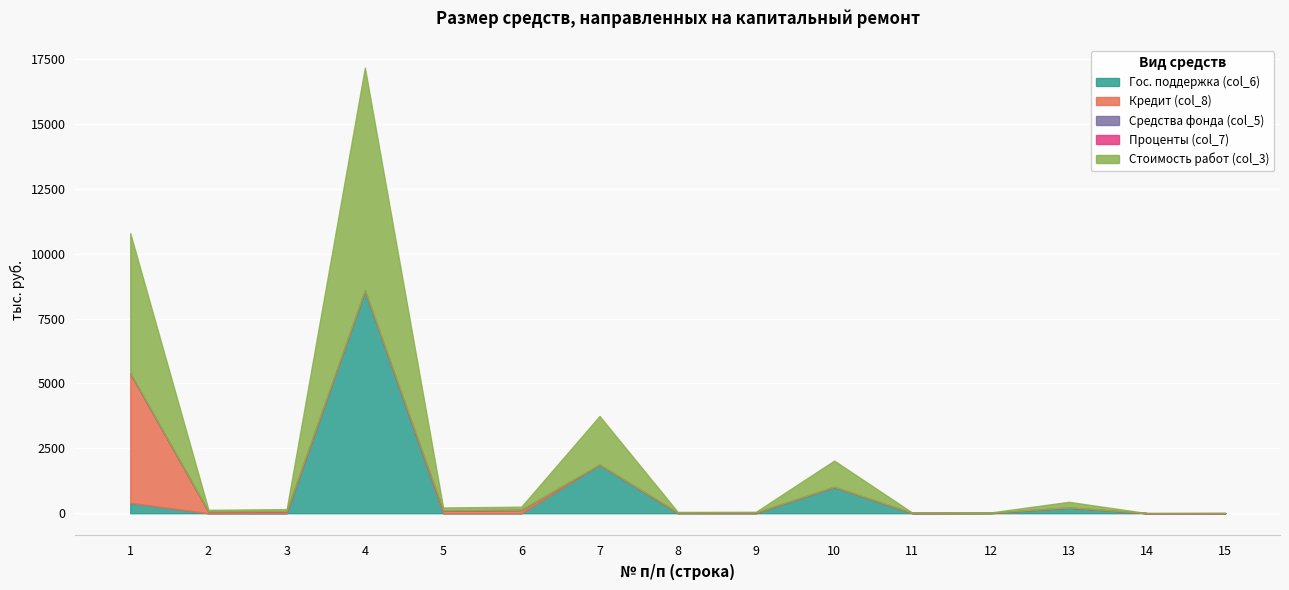

True or false: Проценты (col_7) and Стоимость работ (col_3) intersect in this chart.

False